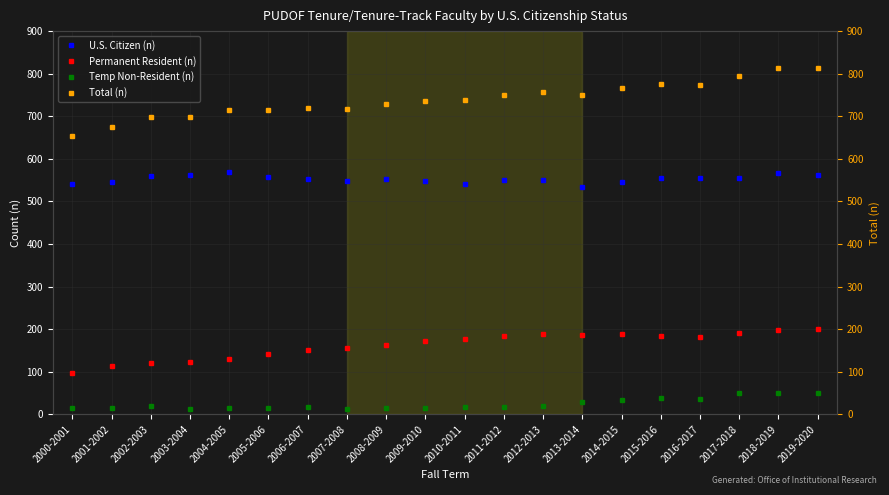

What is the sum of all U.S. Citizen (n) values?

11047